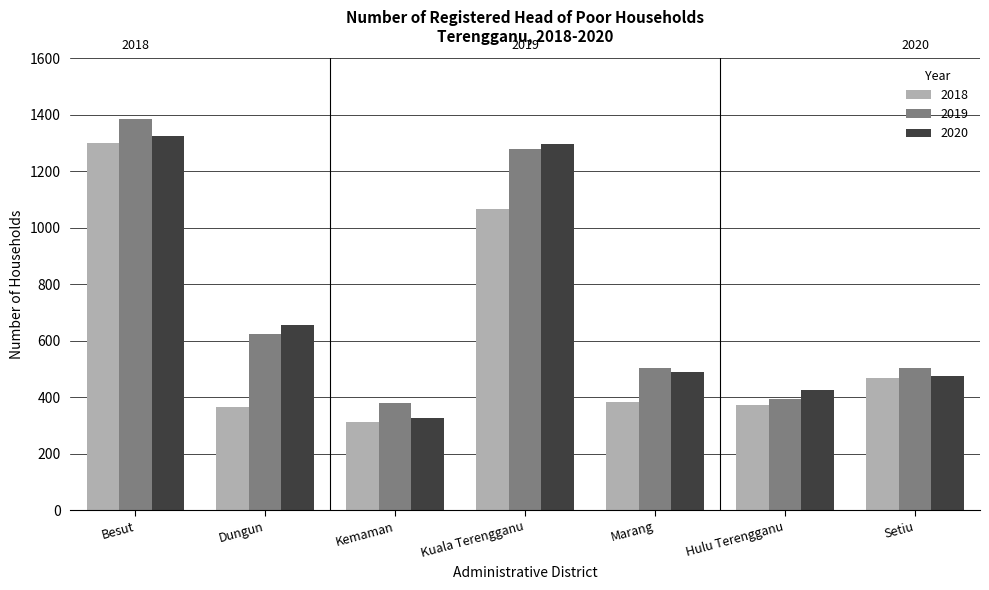

What is the difference between the 2020 values at Kemaman and Dungun?

330